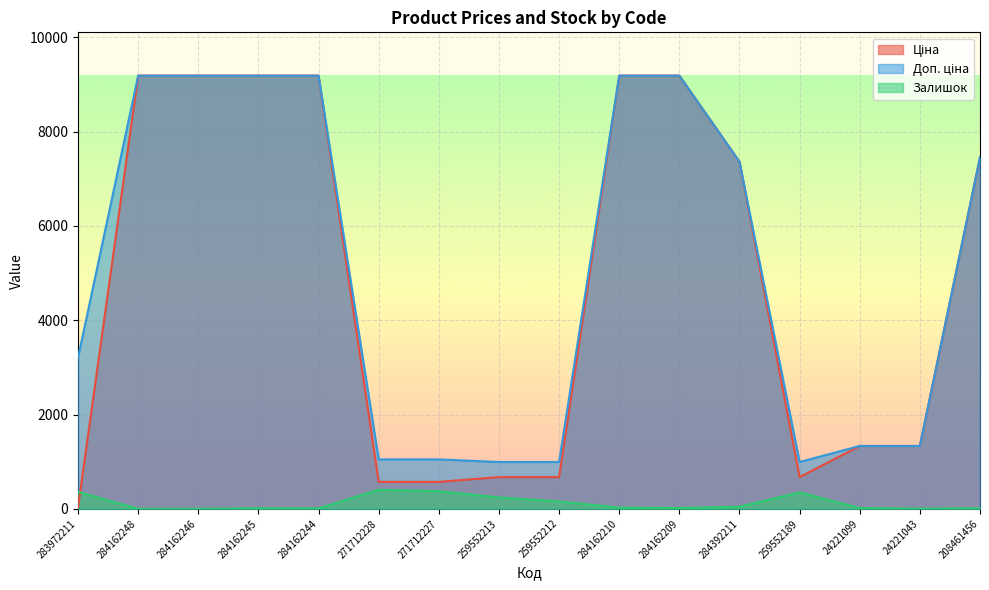

What is the total value across all series at 24221099?

2681.7